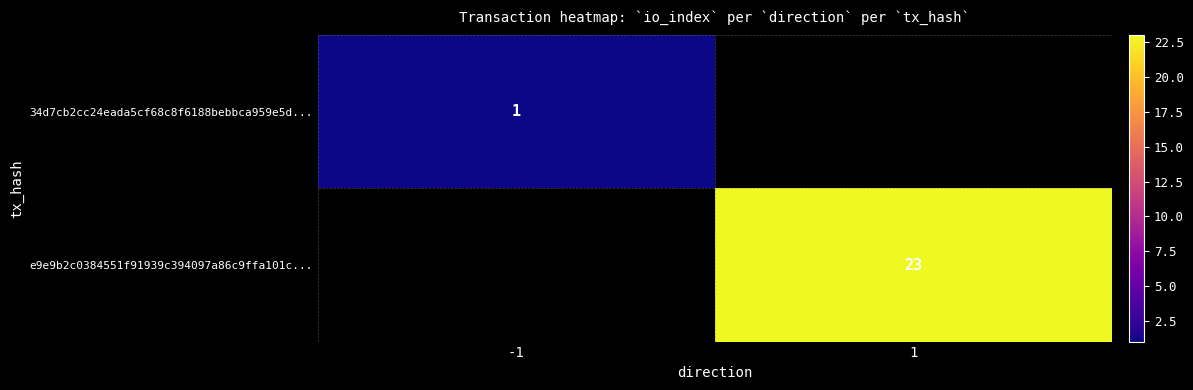

Is the value of e9e9b2c0384551f91939c394097a86c9ffa101c... at 1 greater than the value of 34d7cb2cc24eada5cf68c8f6188bebbca959e5d... at -1?

Yes